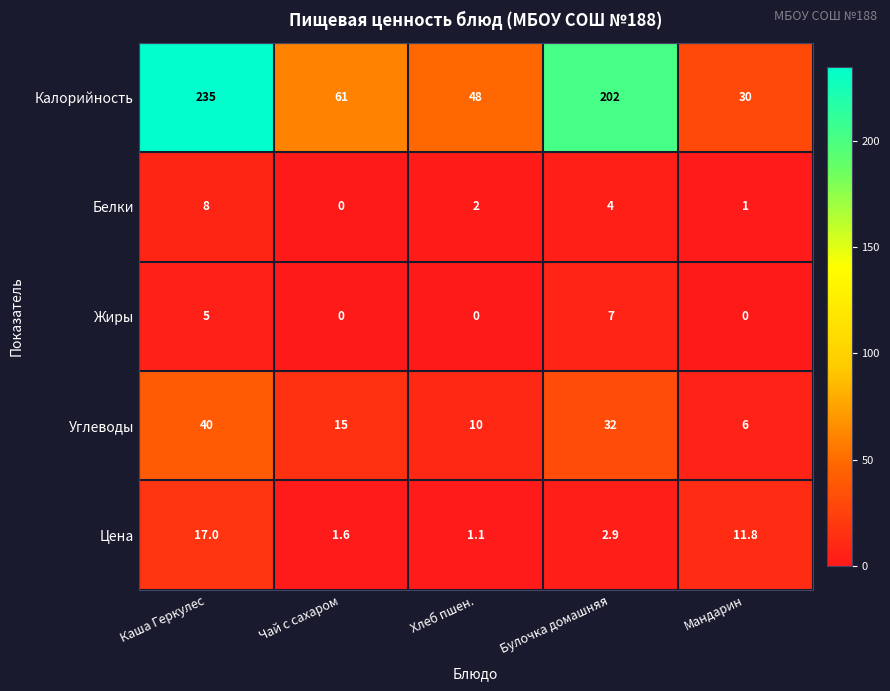

What is the spread (max minus min) of values at Каша Геркулес?

230.0